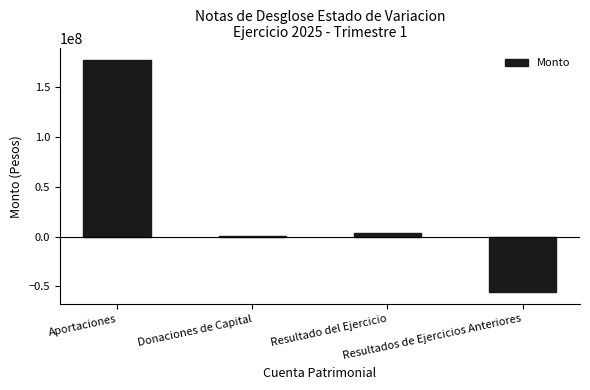

Reading left to right, what are all the values shown in this chart?

Aportaciones=177642563.1	Donaciones de Capital=538202.2	Resultado del Ejercicio=3366340.4	Resultados de Ejercicios Anteriores=-56235197.6